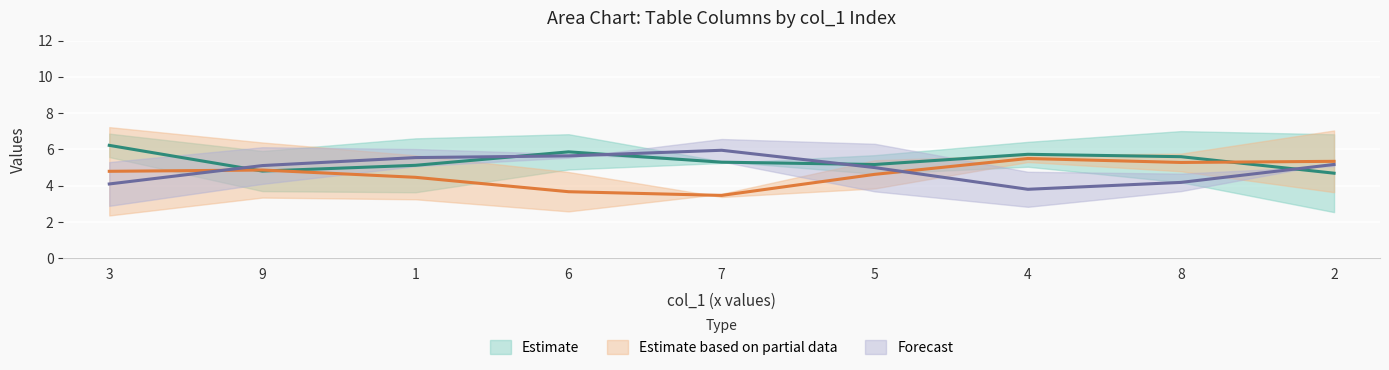

Is the value of Estimate based on partial data (line) at 6 greater than the value of Estimate (line) at 7?

No